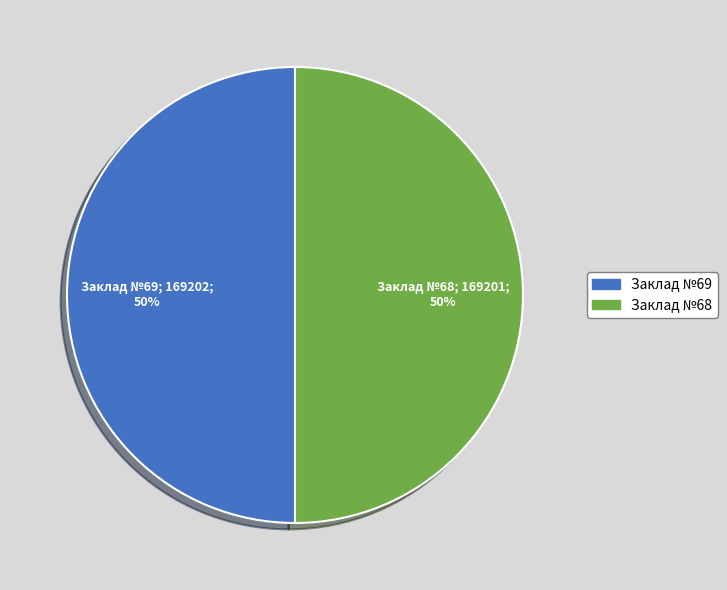

Approximately how many times larger is the value at Заклад №69 compared to Заклад №68?

1.0